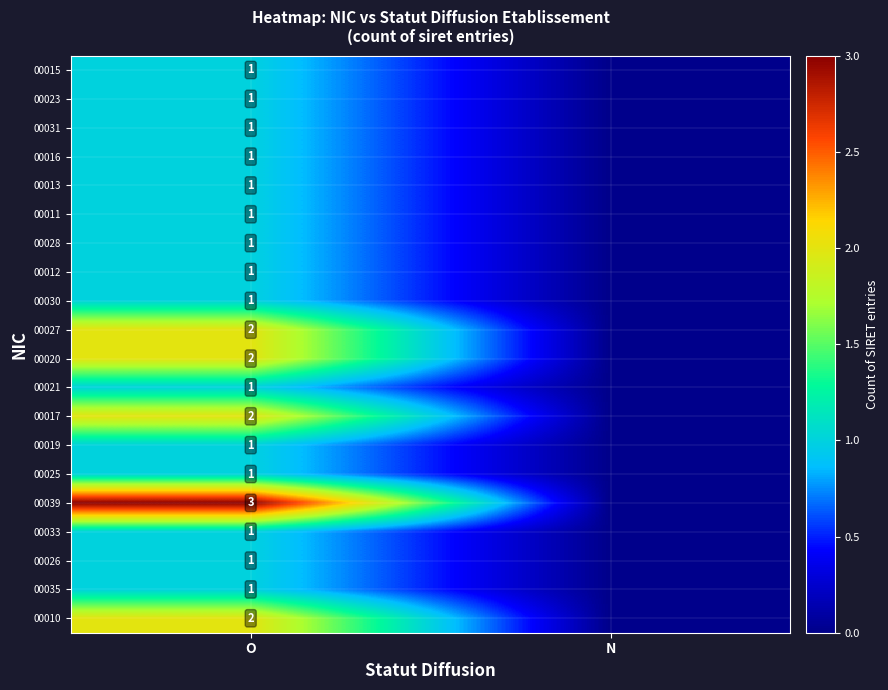

The value of 00033 at O is 1. True or false?

True